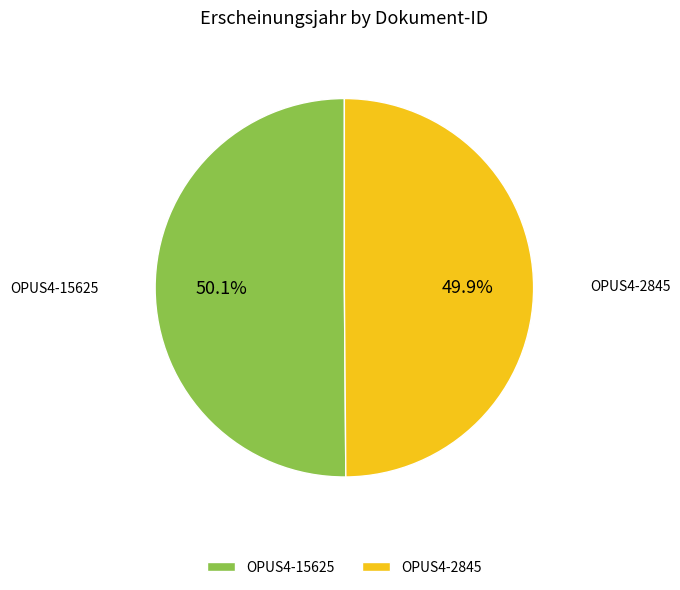

Does any single category account for the majority?

Yes